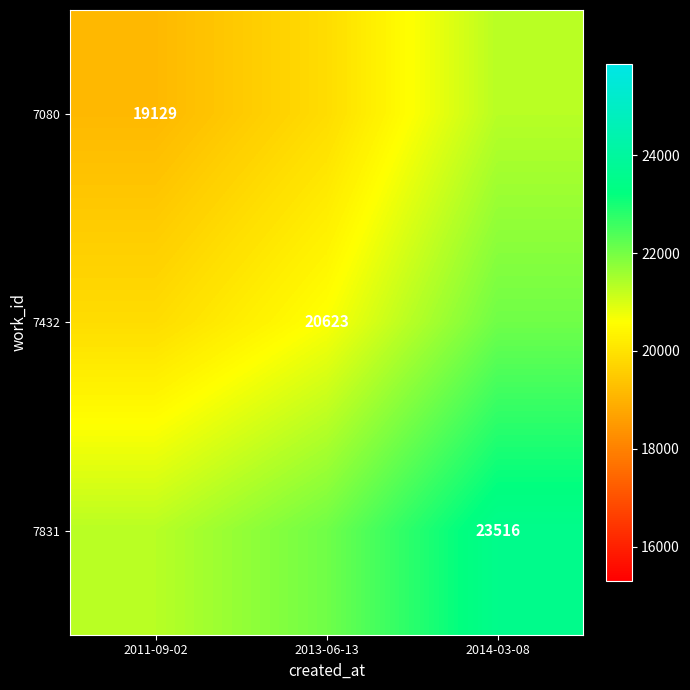

Is the value of 7432 at 2013-06-13 greater than the value of 7831 at 2014-03-08?

No